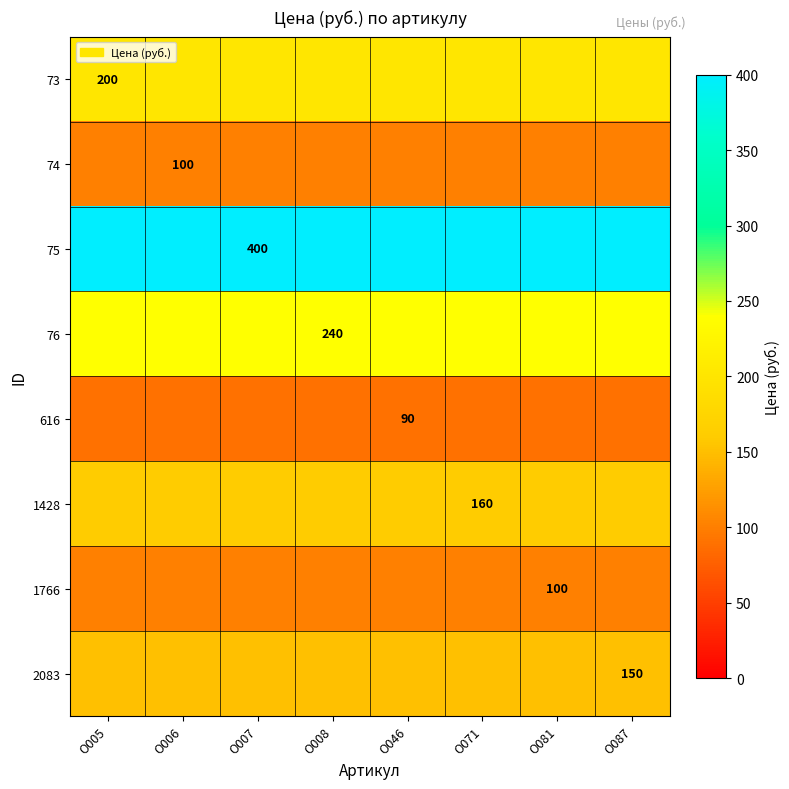

True or false: 74 has a value of 100 at О006.

True